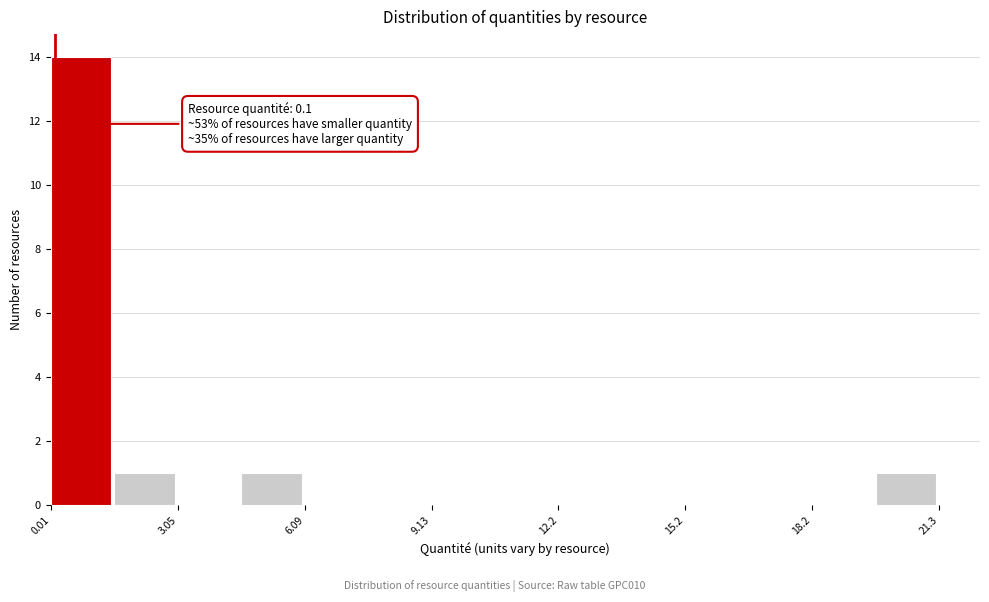

Around what value on the x-axis is the tallest bar? Give the approximate position of its centre, as read against the axis.

0.5